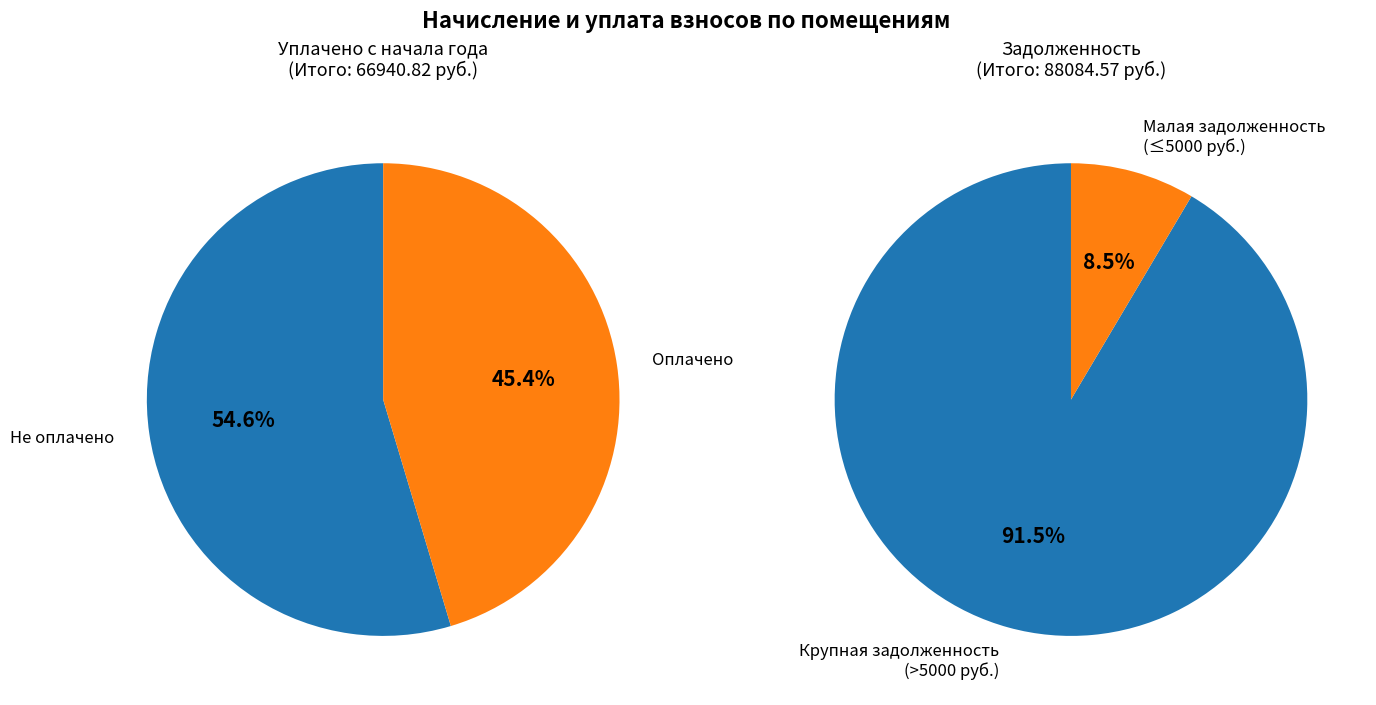

What is the difference between the highest and lowest values at 1?

3612.4